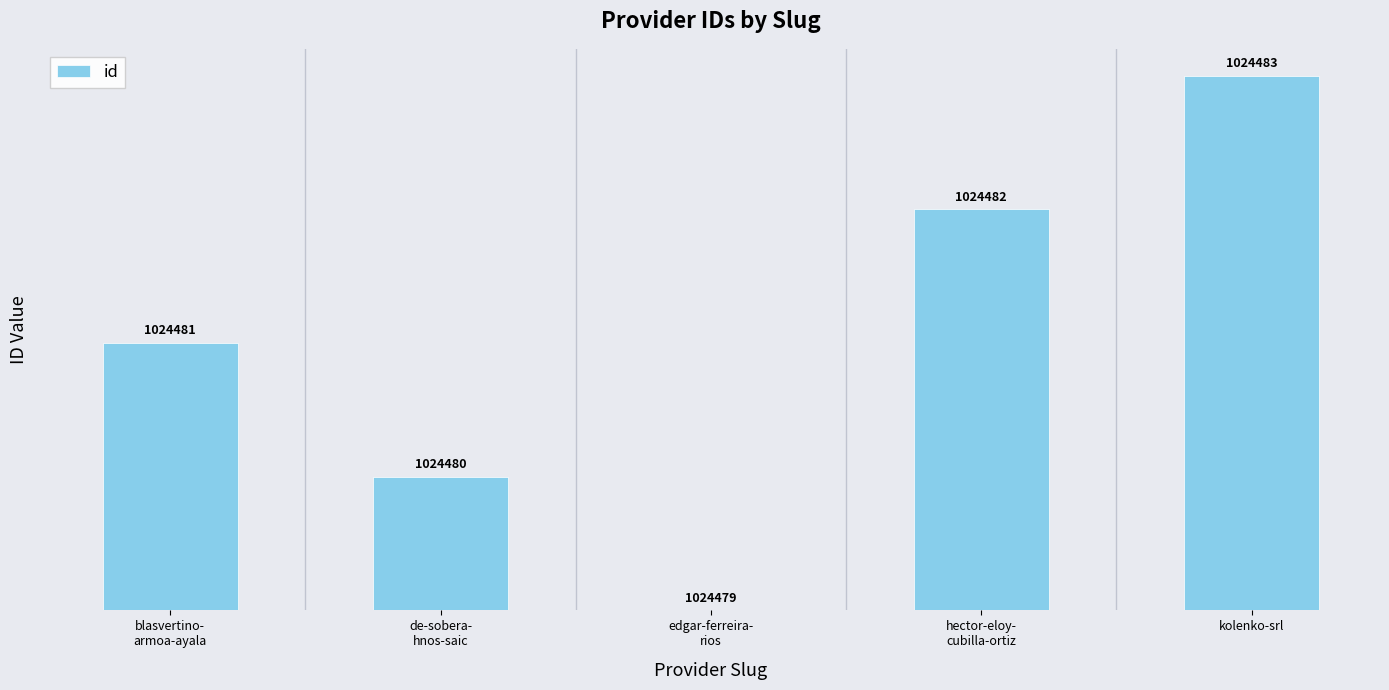

What is the sum of all values?

2.5